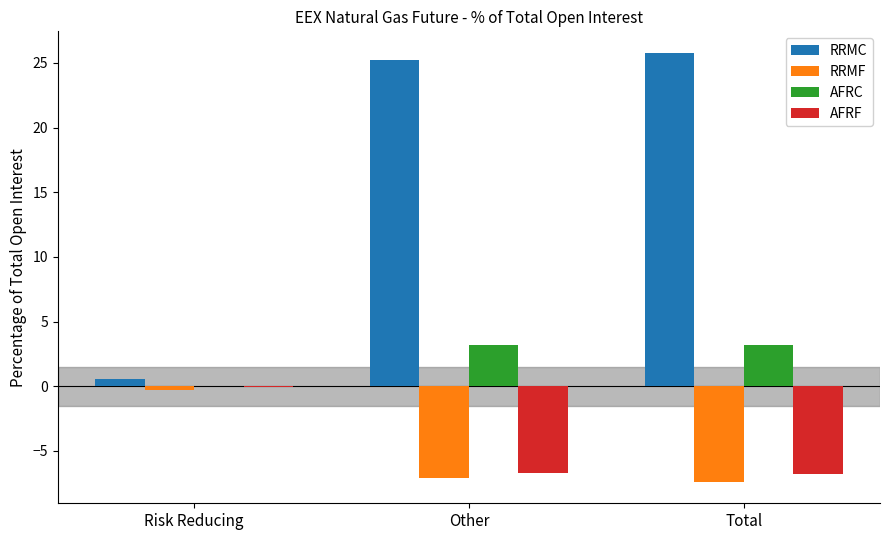

At which label is AFRC closest to 1?

Risk Reducing